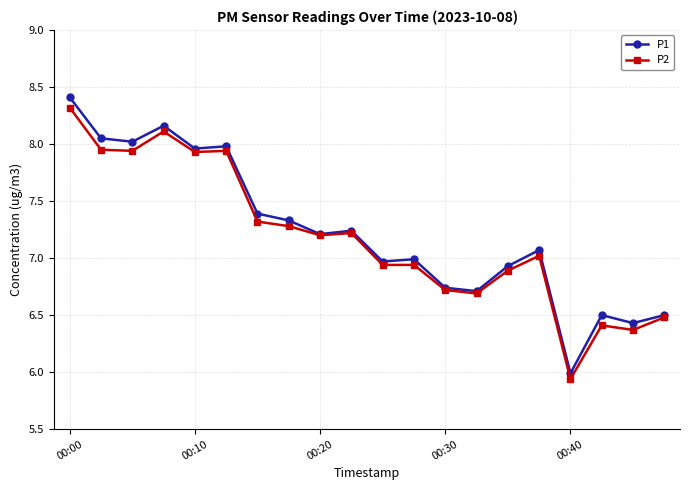

Which series has the widest spread of values?

P1